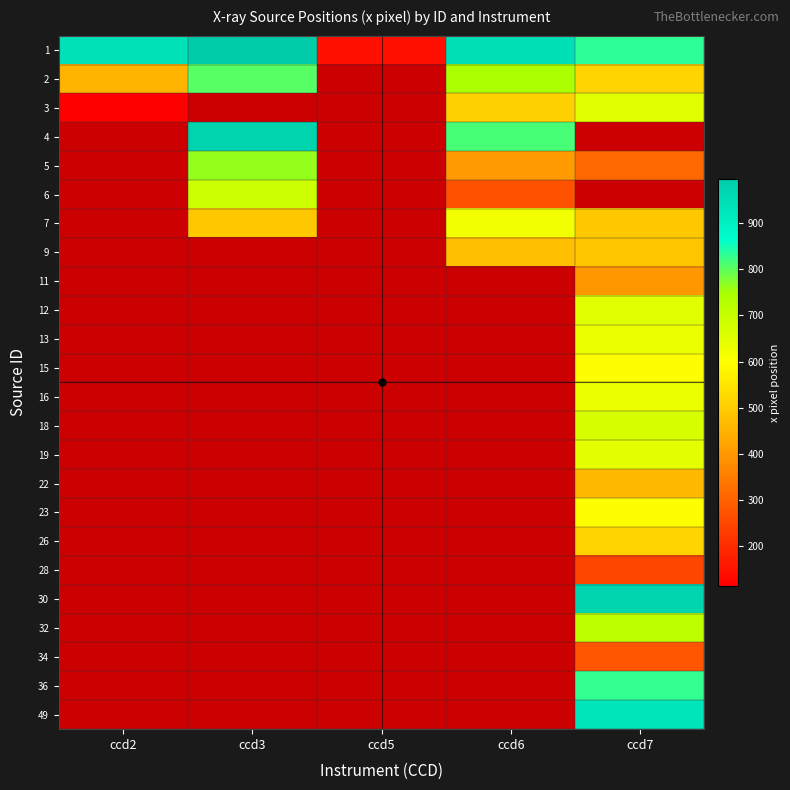

Count the number of data series in this chart.

24